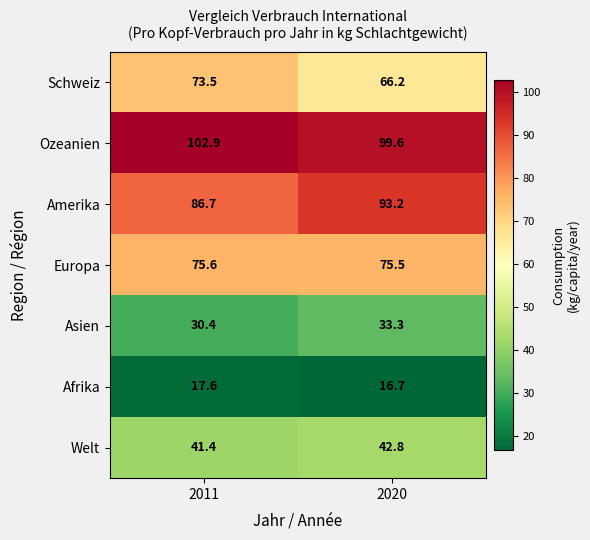

Reading left to right, extract all data points from this chart.

Schweiz: 2011=73.5	2020=66.2
Ozeanien: 2011=102.9	2020=99.6
Amerika: 2011=86.7	2020=93.2
Europa: 2011=75.6	2020=75.5
Asien: 2011=30.4	2020=33.3
Afrika: 2011=17.6	2020=16.7
Welt: 2011=41.4	2020=42.8